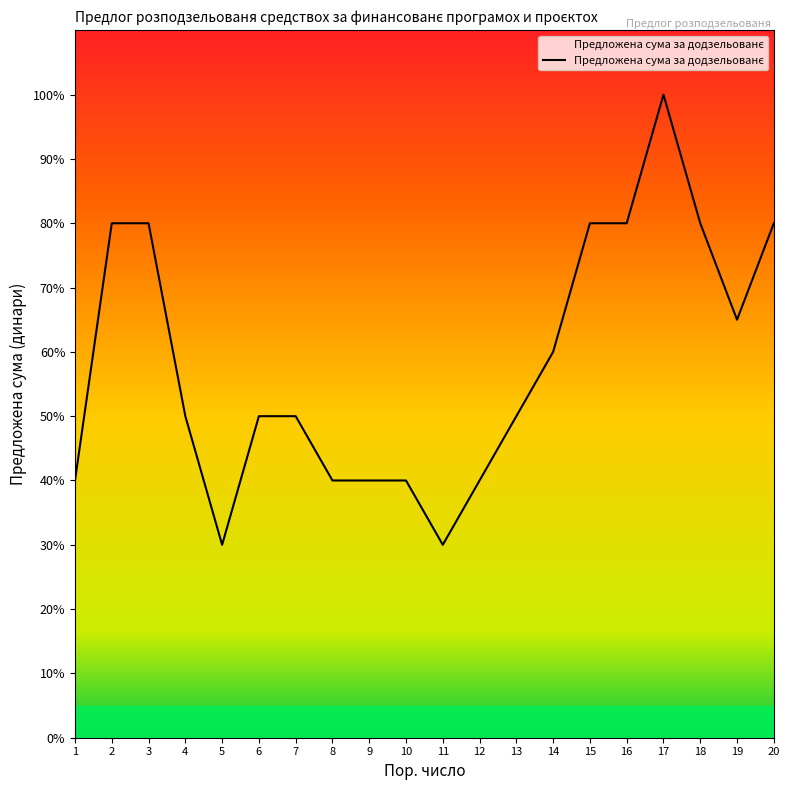

Does the chart display data point markers on the line(s)?

No